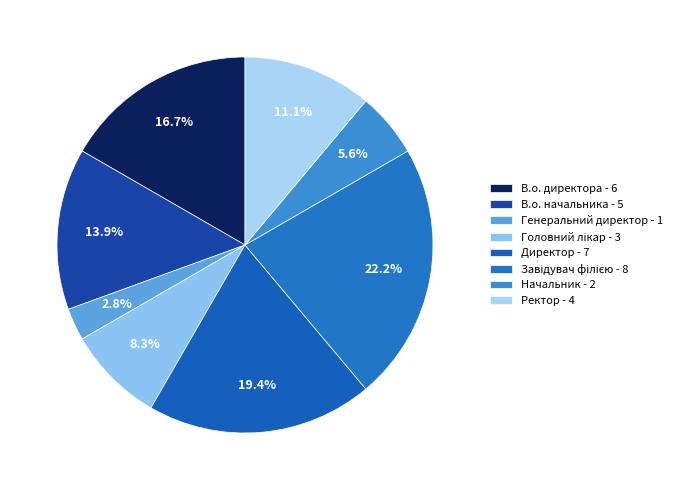

The Ректор slice represents 11% of the pie. True or false?

True